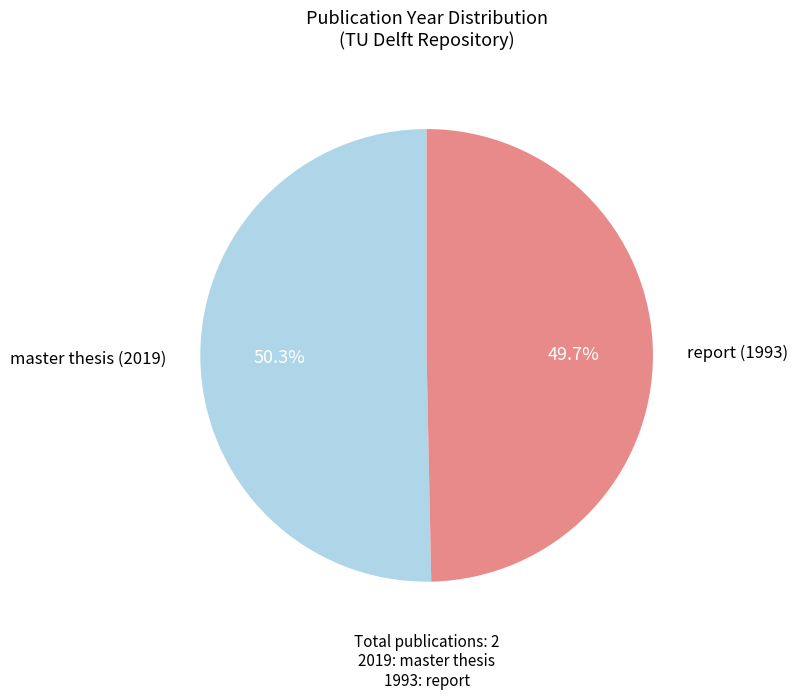

True or false: report (1993) accounts for 50% of the total.

True